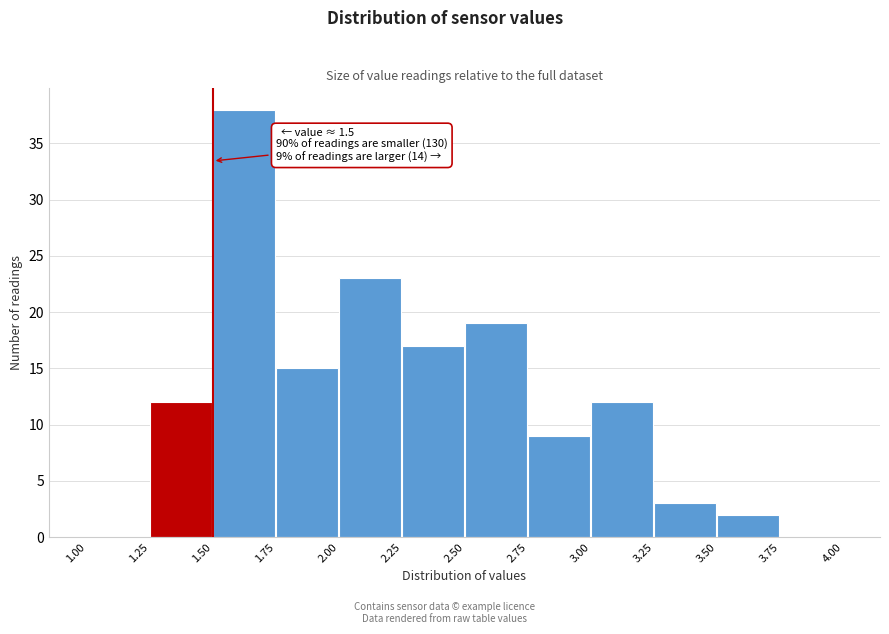

Which range on the x-axis has the tallest bar?

1.50 to 1.75